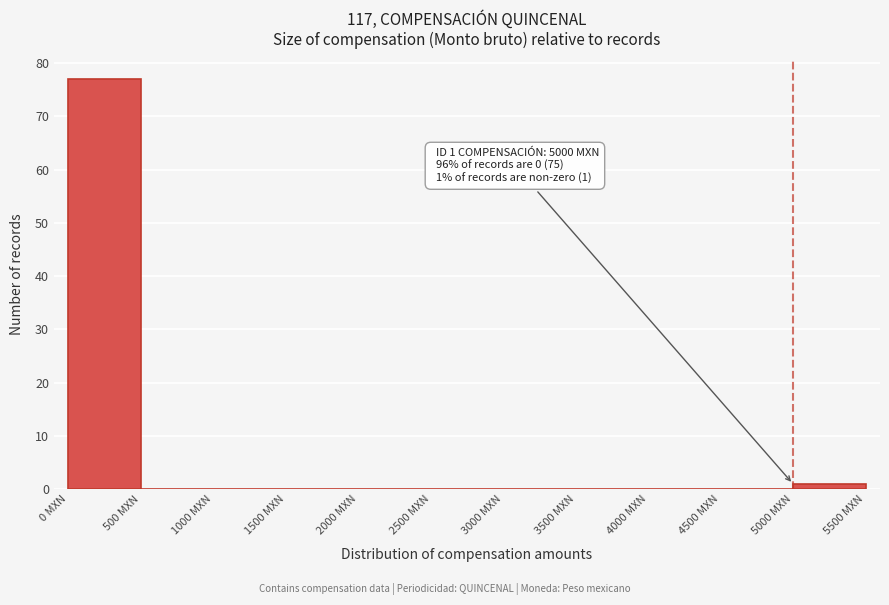

Which range on the x-axis has the tallest bar?

0 to 500